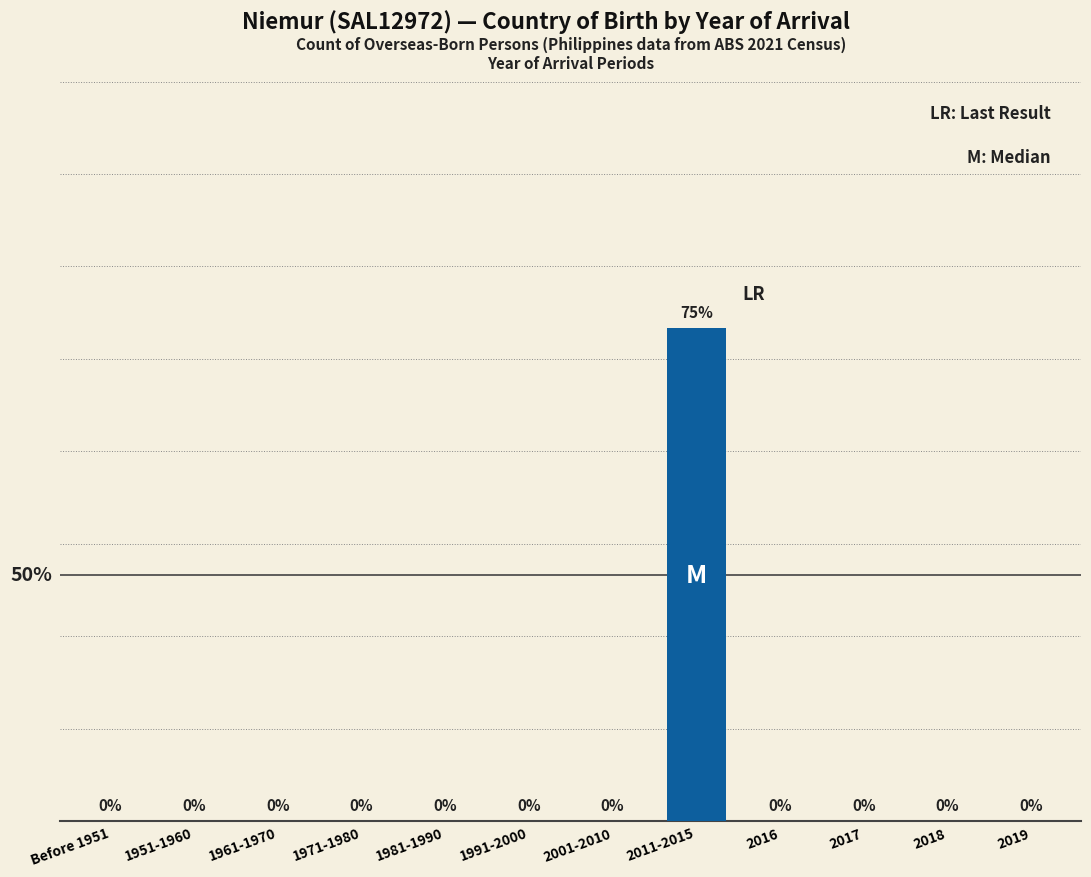

Which label corresponds to the largest value in the chart?

2011-2015